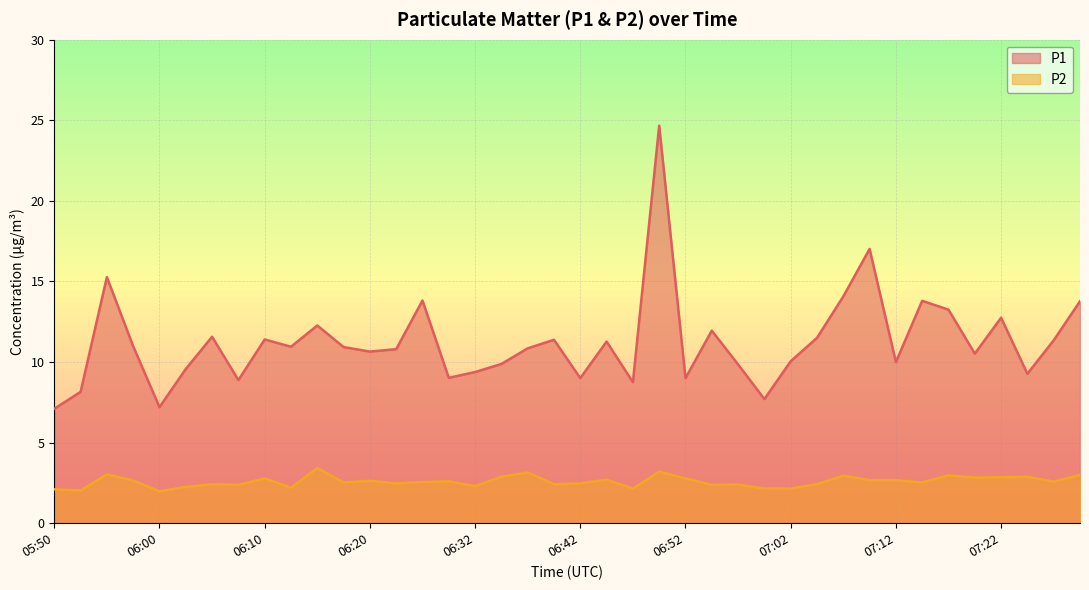

Reading left to right, transcribe all the data shown in this chart.

P1: 05:50=7.1	05:52=8.2	05:55=15.3	05:57=11.0	06:00=7.2	06:02=9.6	06:05=11.6	06:07=8.9	06:10=11.4	06:12=10.9	06:15=12.3	06:17=10.9	06:20=10.7	06:22=10.8	06:25=13.8	06:30=9.0	06:32=9.4	06:35=9.9	06:37=10.8	06:40=11.4	06:42=9.0	06:45=11.3	06:47=8.8	06:50=24.7	06:52=9.0	06:55=11.9	06:57=9.8	07:00=7.7	07:02=10.1	07:05=11.5	07:07=14.1	07:10=17.0	07:12=10.0	07:15=13.8	07:17=13.2	07:20=10.5	07:22=12.8	07:25=9.3	07:27=11.3	07:30=13.8
P2: 05:50=2.1	05:52=2.0	05:55=3.0	05:57=2.6	06:00=2.0	06:02=2.2	06:05=2.4	06:07=2.4	06:10=2.8	06:12=2.2	06:15=3.4	06:17=2.5	06:20=2.6	06:22=2.5	06:25=2.5	06:30=2.6	06:32=2.3	06:35=2.9	06:37=3.1	06:40=2.4	06:42=2.5	06:45=2.7	06:47=2.1	06:50=3.2	06:52=2.8	06:55=2.4	06:57=2.4	07:00=2.1	07:02=2.1	07:05=2.4	07:07=3.0	07:10=2.7	07:12=2.7	07:15=2.5	07:17=3.0	07:20=2.8	07:22=2.9	07:25=2.9	07:27=2.6	07:30=3.0